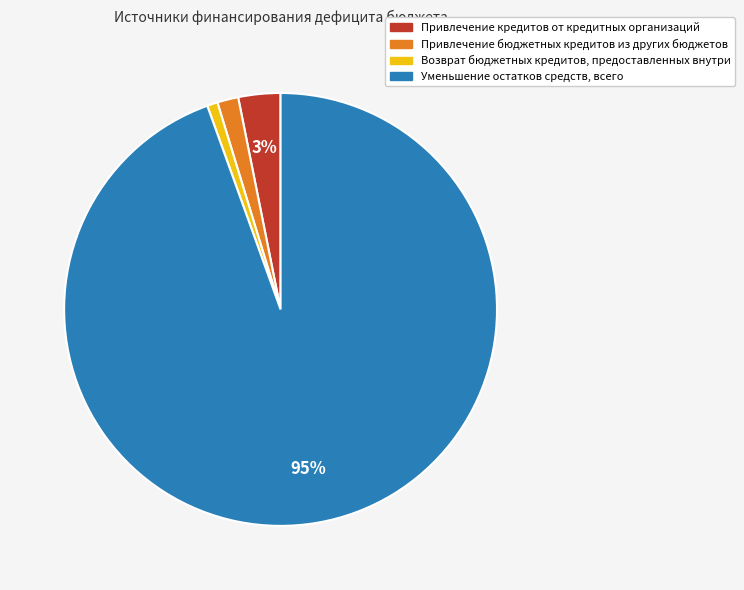

Between Привлечение кредитов от кредитных организаций and Уменьшение остатков средств, всего, which is larger?

Уменьшение остатков средств, всего